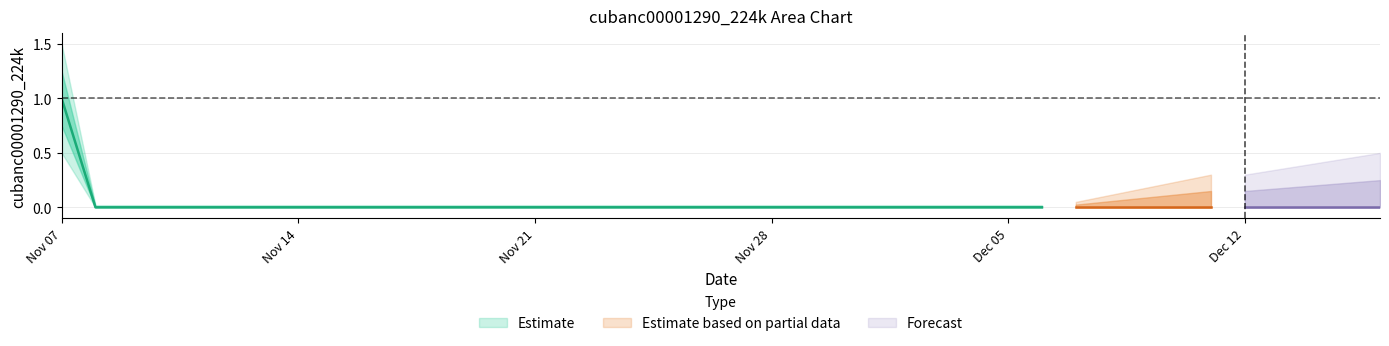

How many values are between 0 and 1?

40